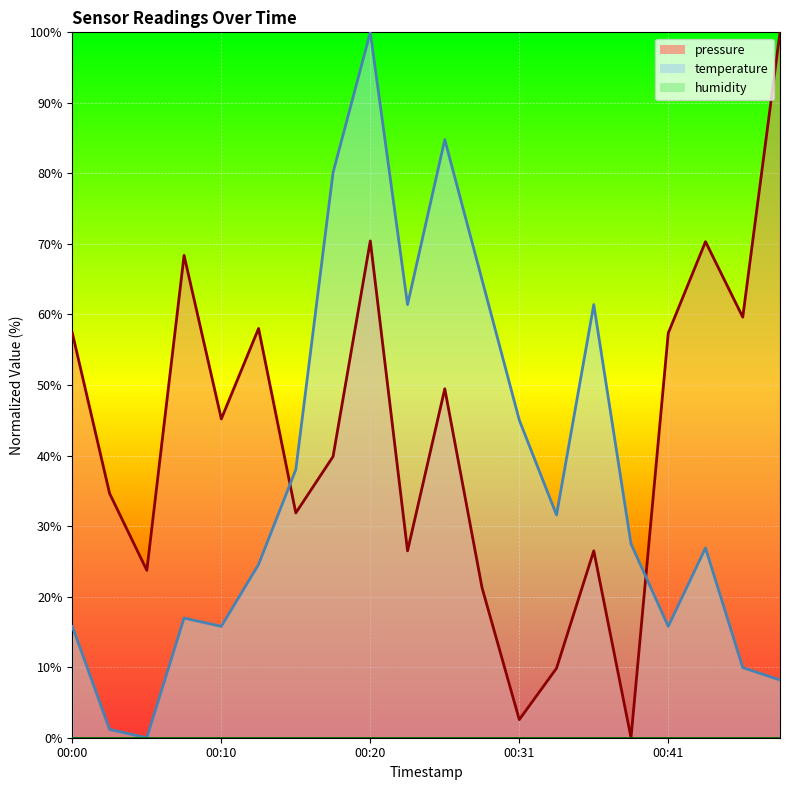

How many interior local valleys does the pressure series have?

7